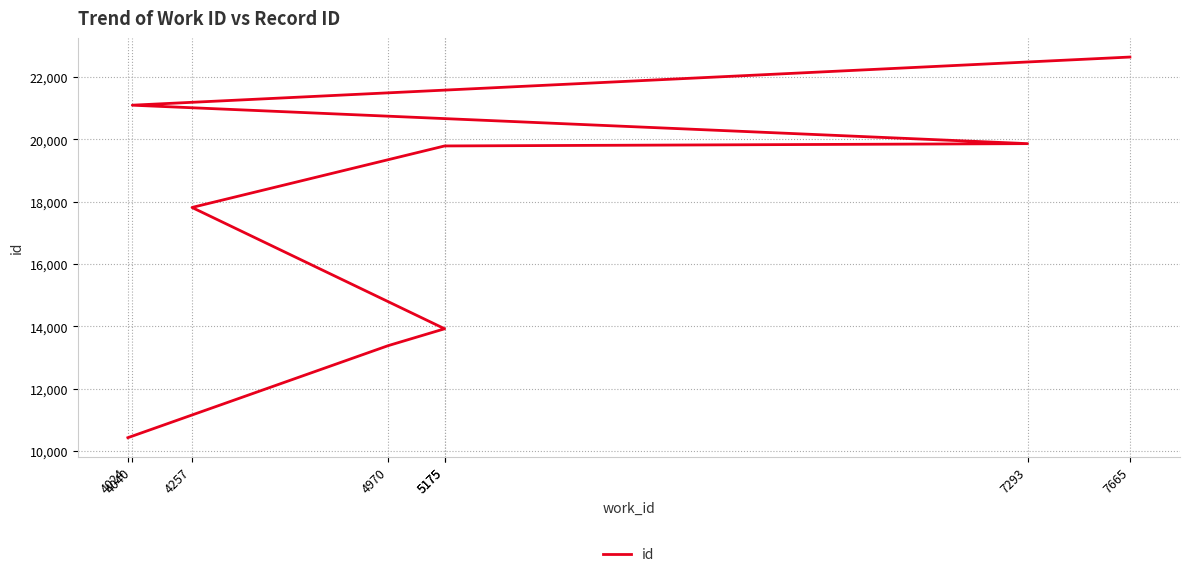

List the labels in order of value, smallest first.

4024, 4970, 5175, 4257, 5175, 7293, 4040, 7665